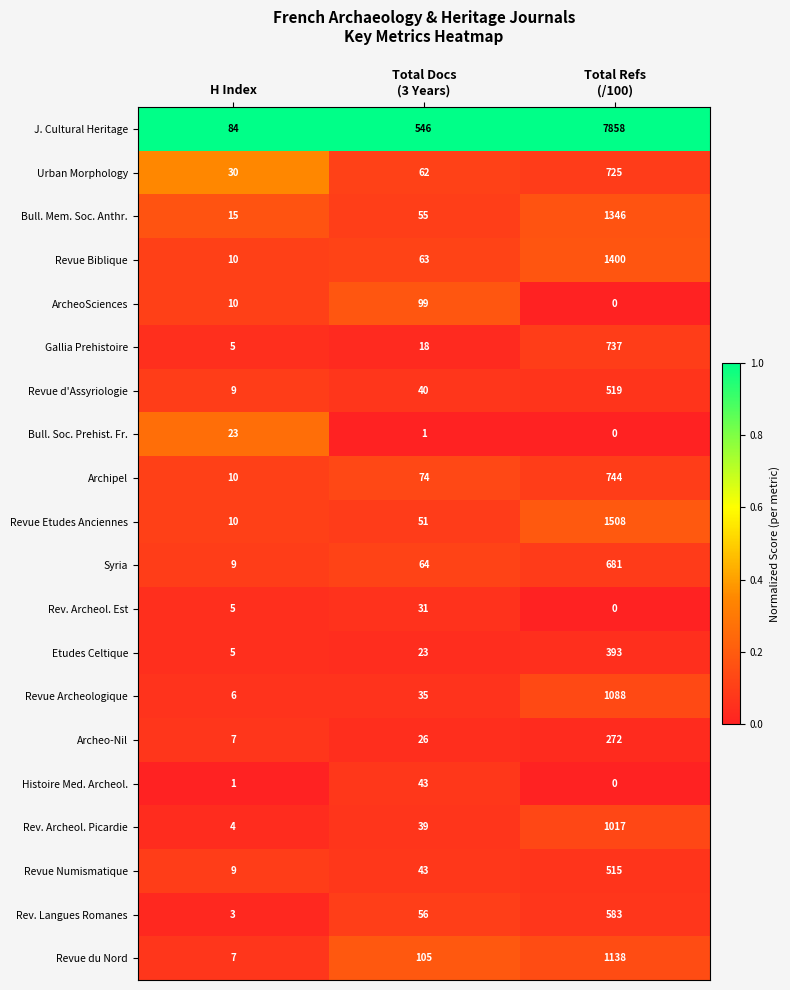

What value does the Archeo-Nil series have at H Index?

7